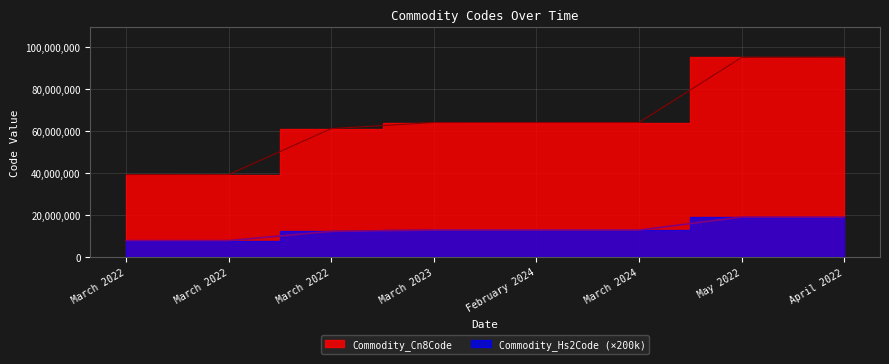

Between April 2022 and March 2022, which is larger?

April 2022